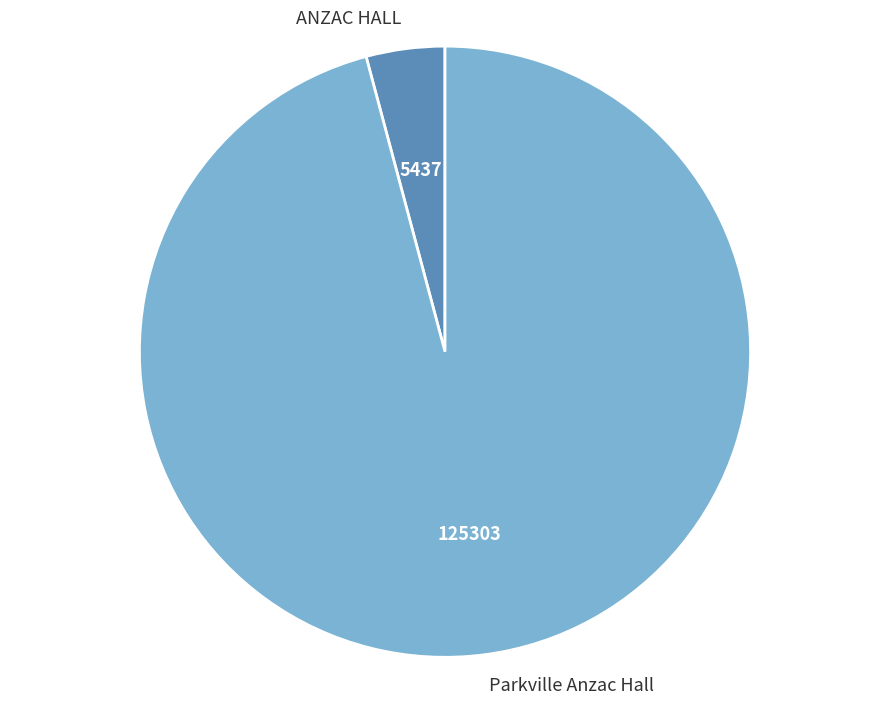

What is the largest slice in the pie chart?

Parkville Anzac Hall